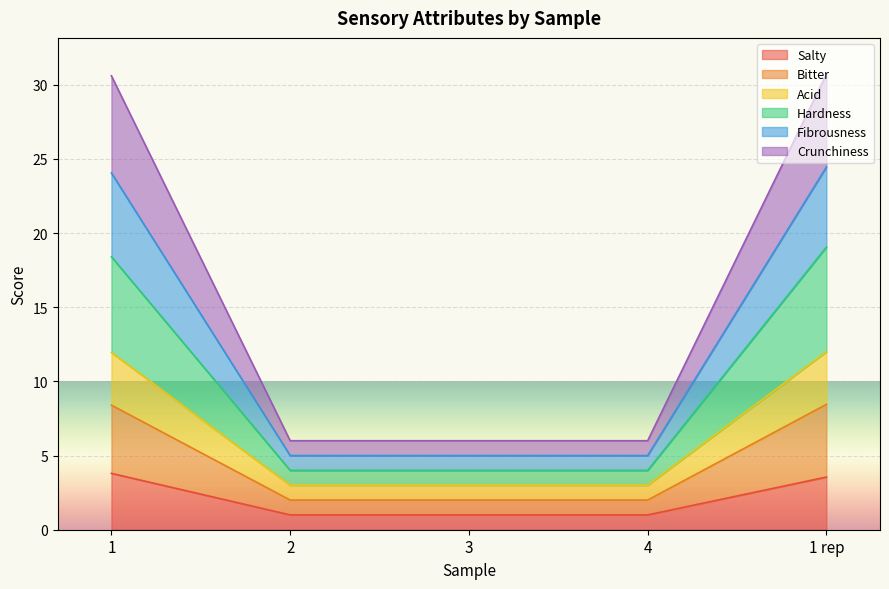

What is the total value across all series at 1 rep?

30.7